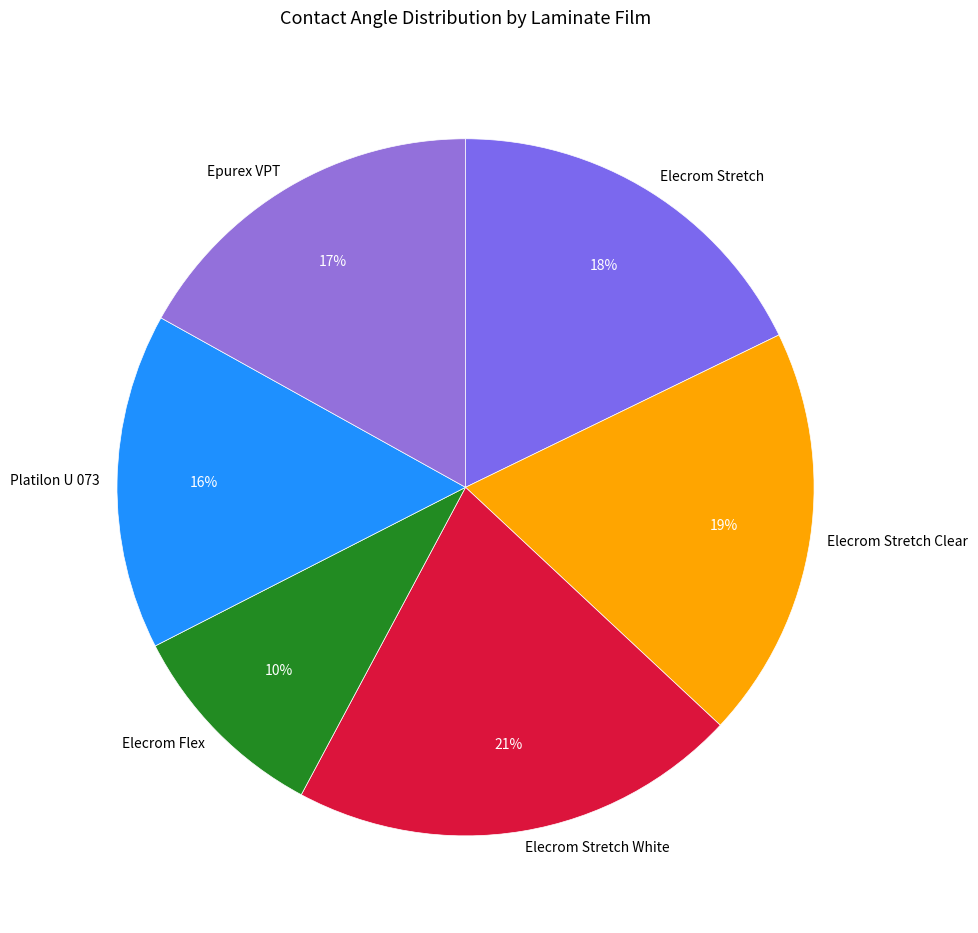

Combined, do Elecrom Stretch White and Elecrom Flex account for over 50%?

No